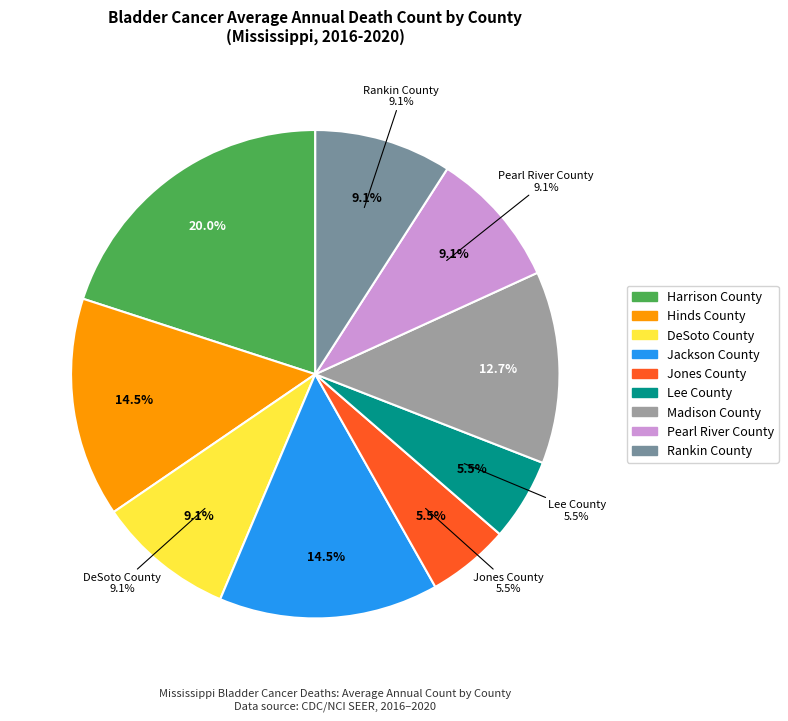

Is the sum of DeSoto County and Madison County greater than half?

No